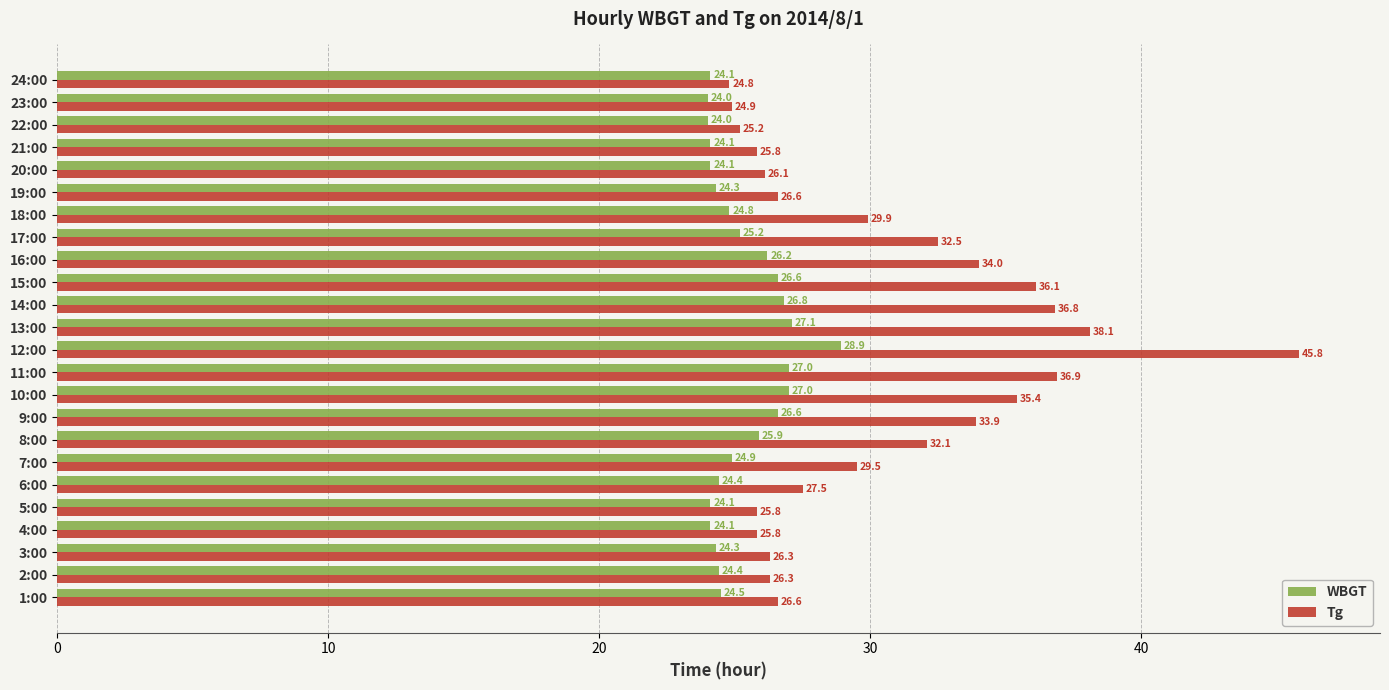

List the series in order of their overall mean, lowest first.

WBGT, Tg